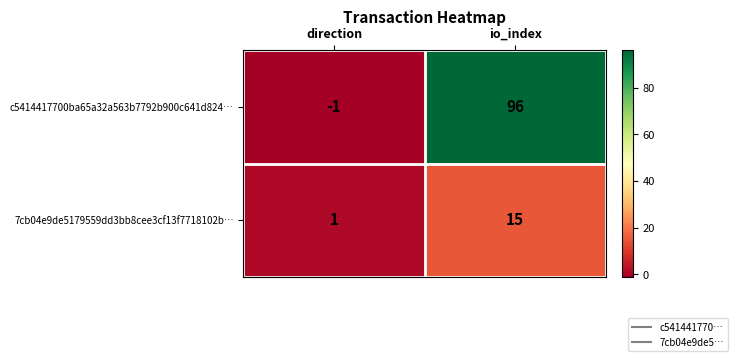

At which category does the chart reach its peak across all series?

io_index